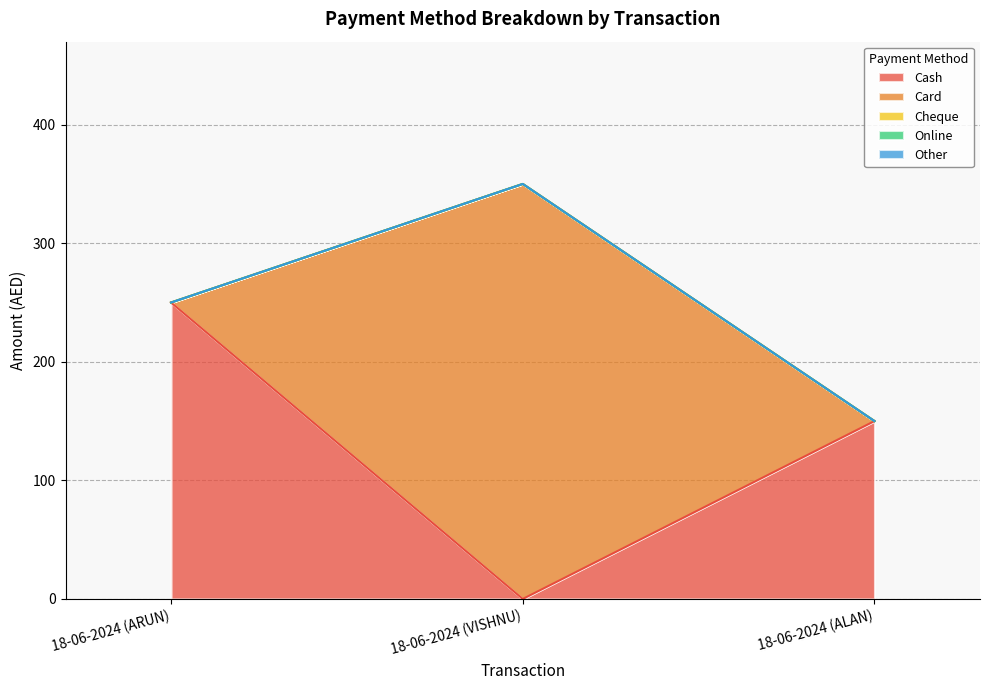

What is the total value across all series at 18-06-2024 (VISHNU)?

350